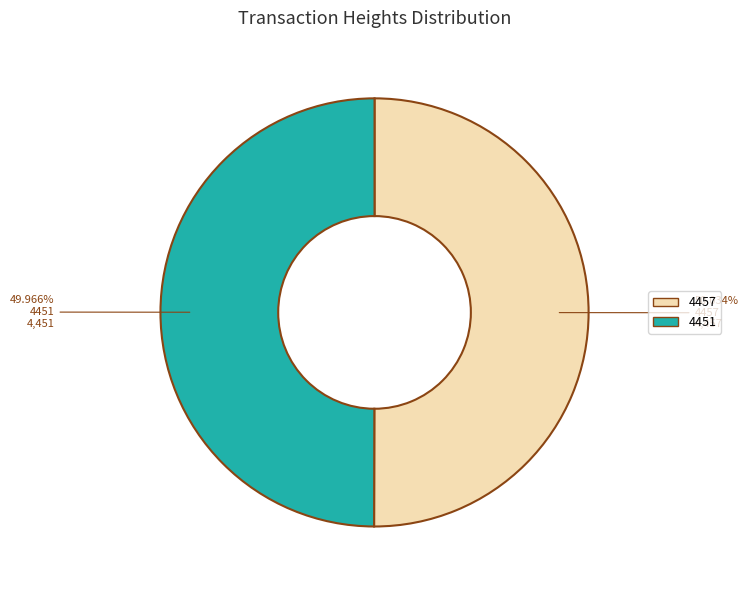

What is the total percentage of 4457 and 4451?

100.0%